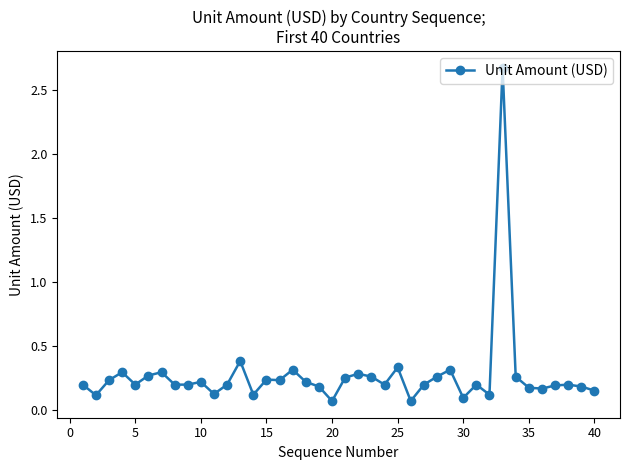

True or false: the data has more than 1 interior local peaks.

True